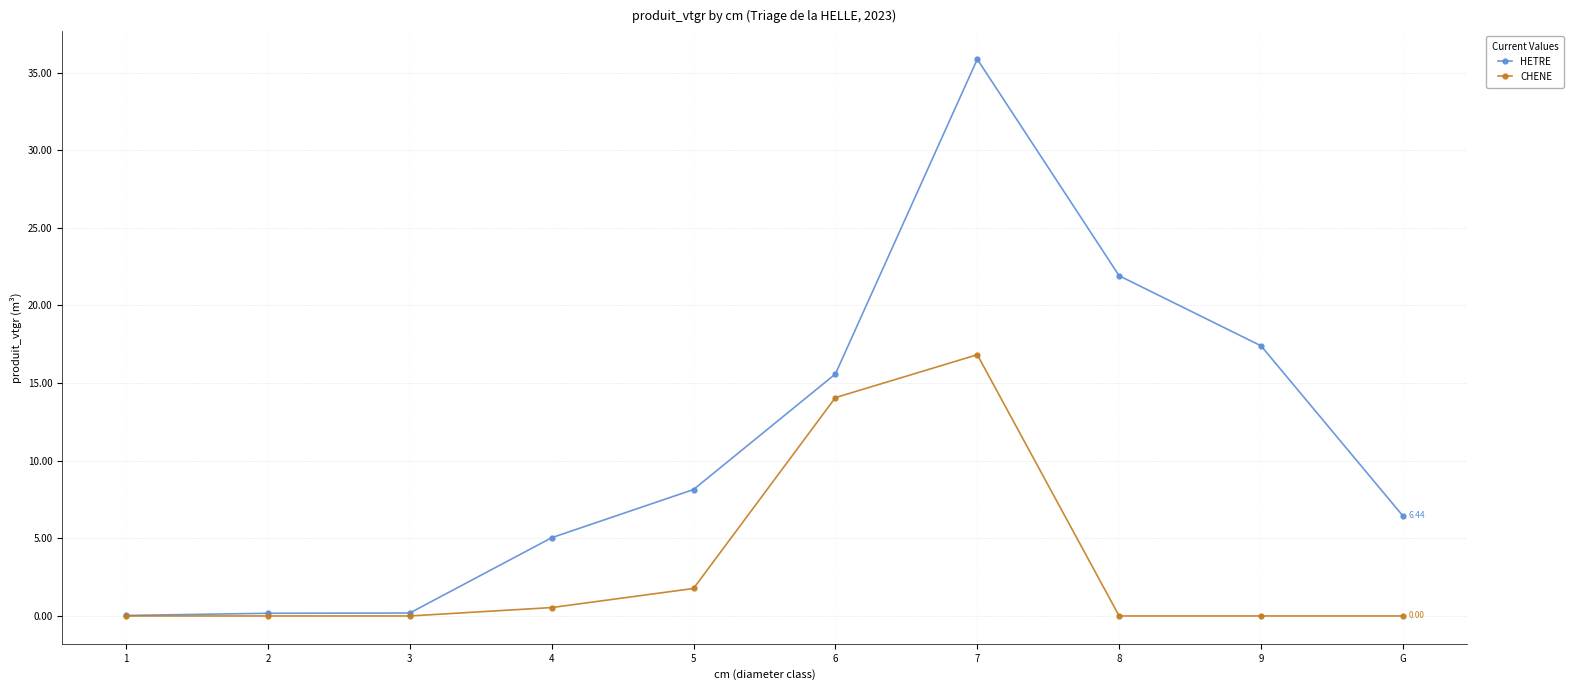

List the series in order of their overall mean, highest first.

HETRE, CHENE